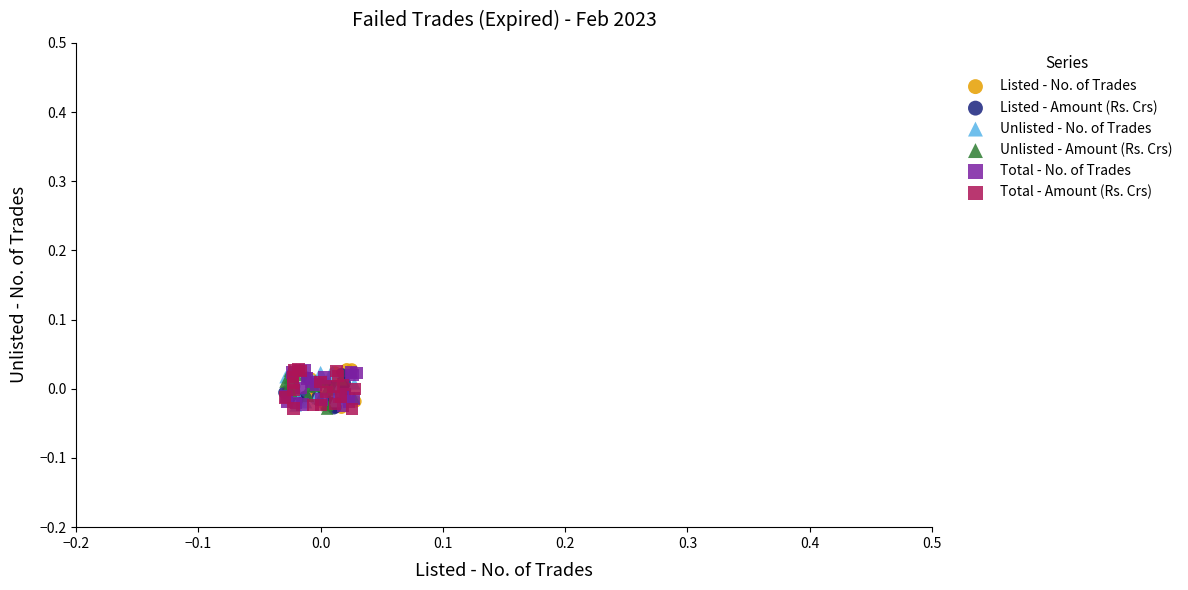

What are all the series names shown in the legend?

Listed - No. of Trades, Listed - Amount (Rs. Crs), Unlisted - No. of Trades, Unlisted - Amount (Rs. Crs), Total - No. of Trades, Total - Amount (Rs. Crs)